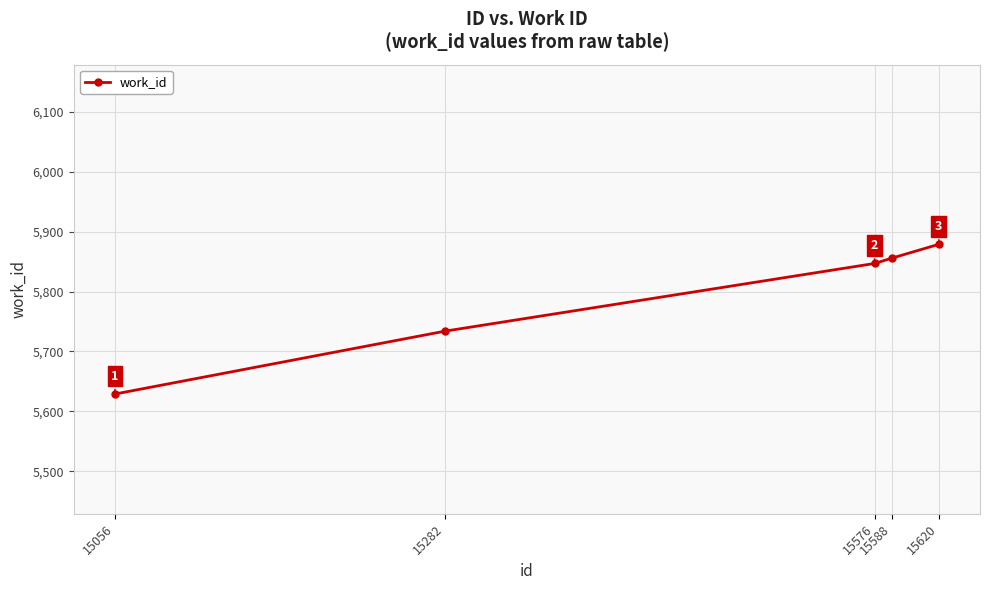

Reading right to left, extract all data points from this chart.

5879	5856	5847	5734	5629